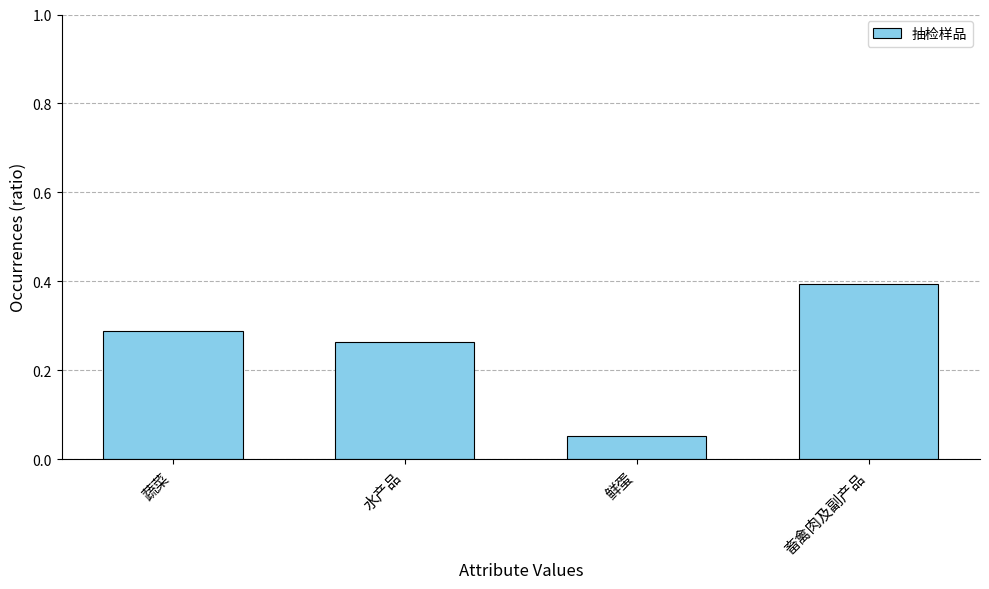

What position from the left is 鲜蛋?

3